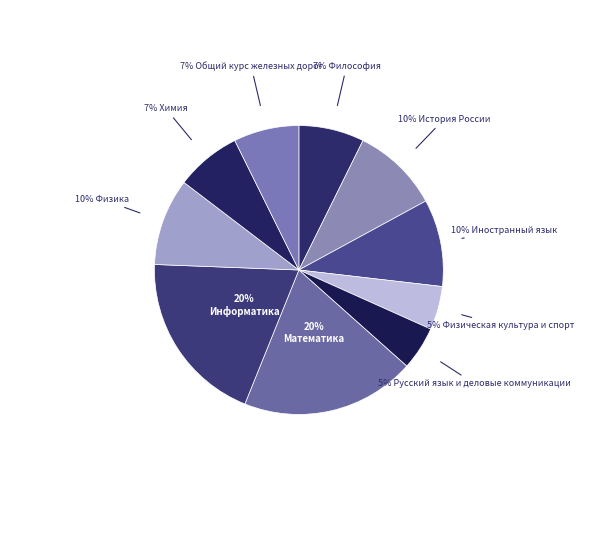

How many segments does this pie chart have?

10